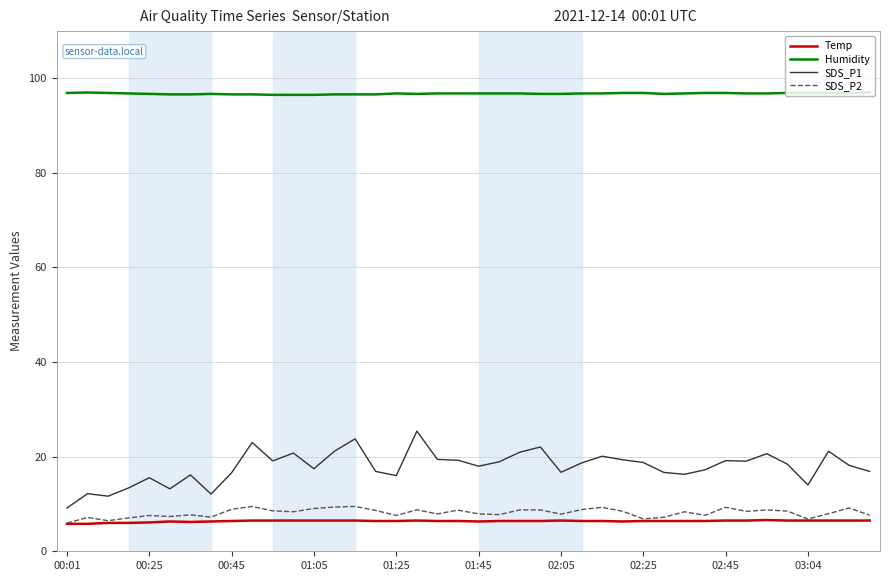

Which series has the largest range (max minus min)?

SDS_P1